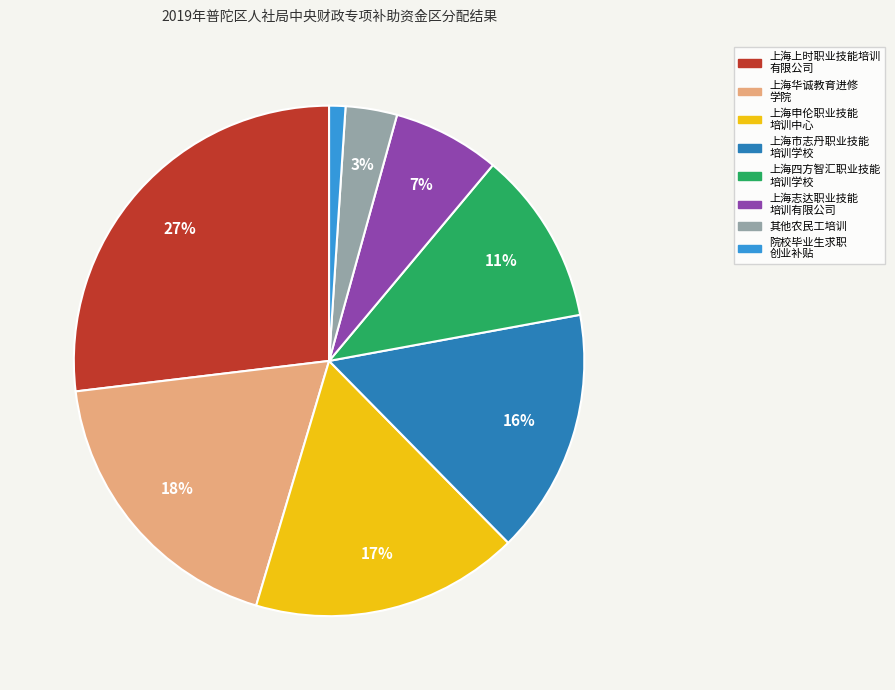

To the nearest percent, what is the difference between the largest and smallest slice percentages?

26%